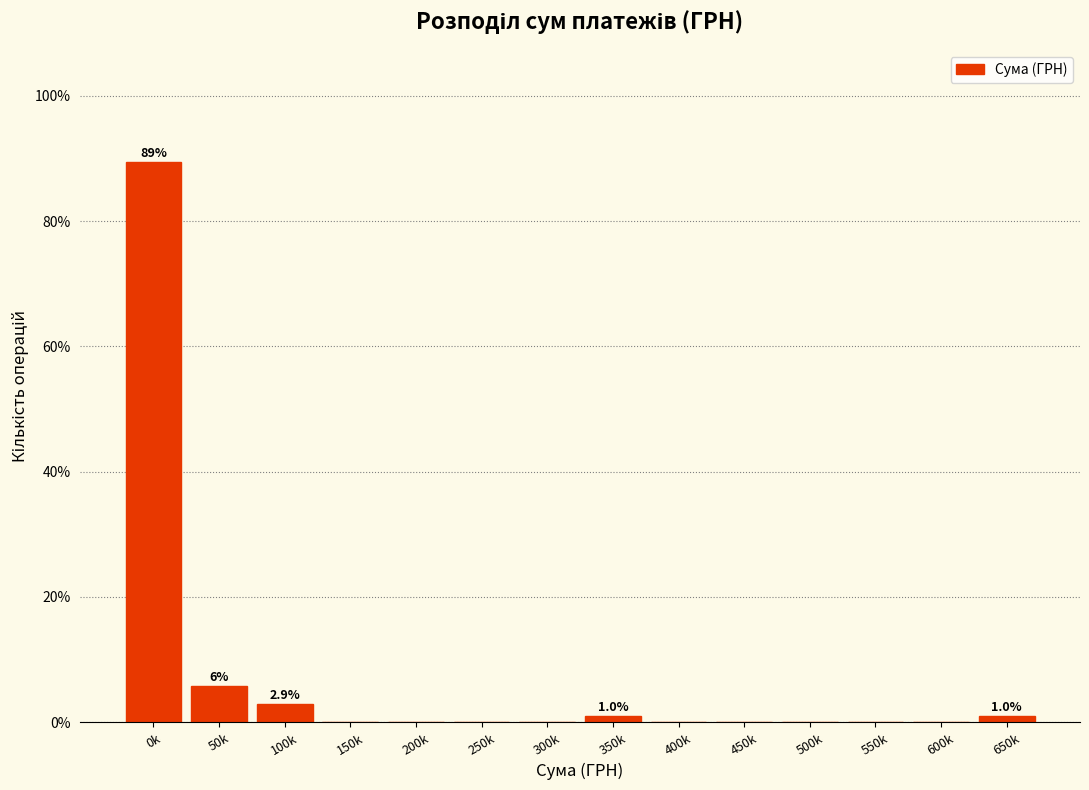

Reading left to right, what are all the values shown in this chart?

0k=89.4	50k=5.8	100k=2.9	150k=0.0	200k=0.0	250k=0.0	300k=0.0	350k=1.0	400k=0.0	450k=0.0	500k=0.0	550k=0.0	600k=0.0	650k=1.0